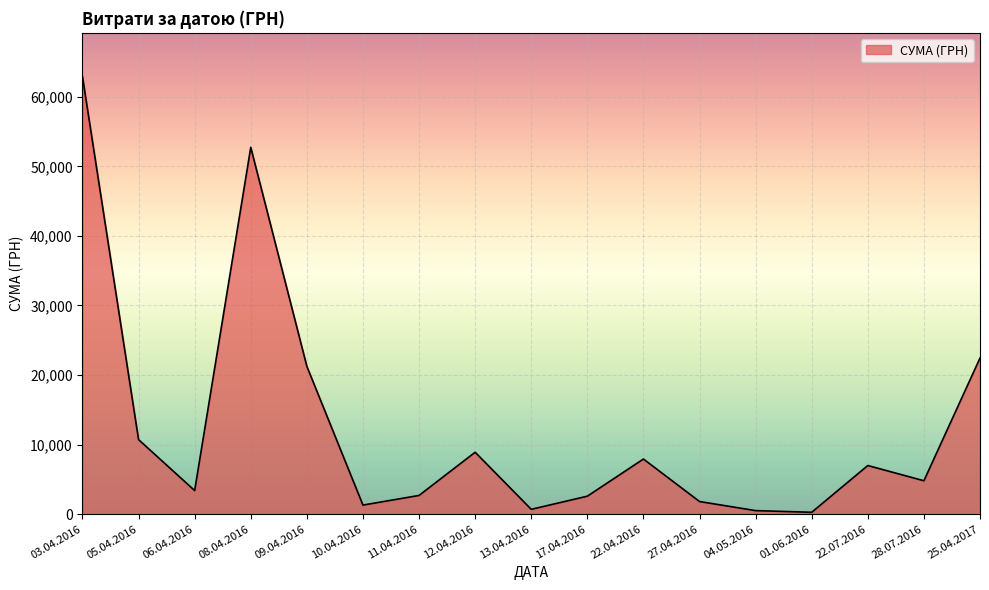

True or false: the data has more than 2 interior local peaks.

True